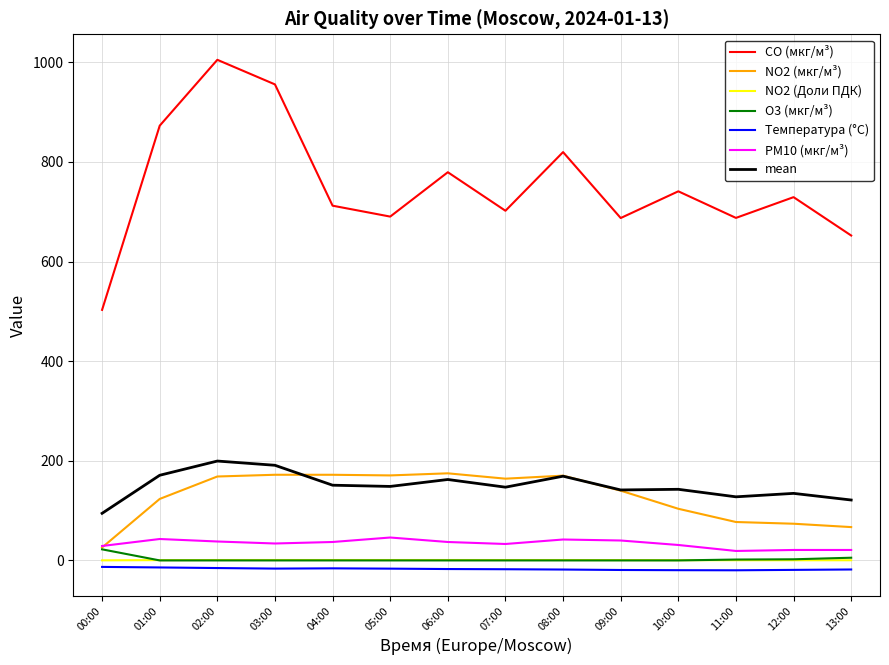

What is the maximum value shown in the chart?

1005.1